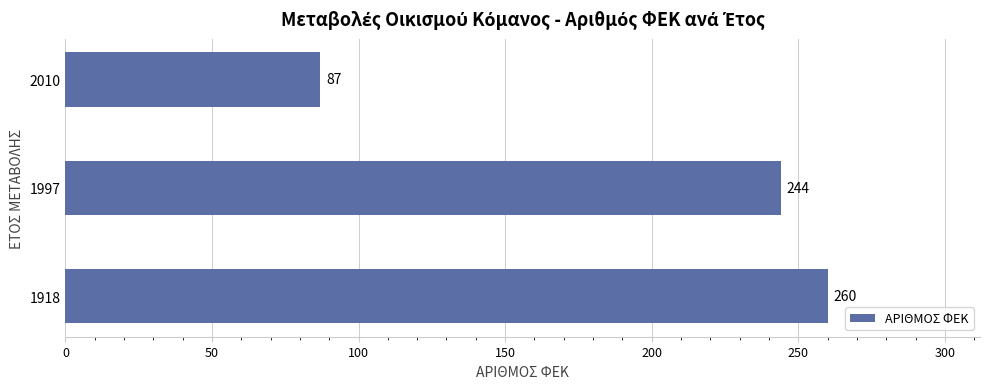

Does the chart contain stacked bars?

No